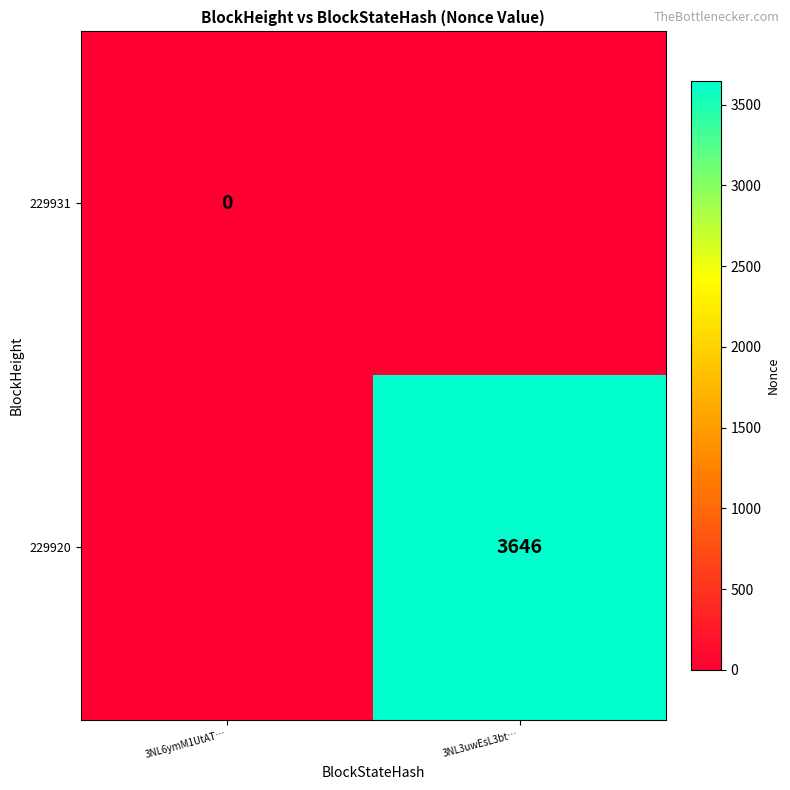

The 229920 series shows 3646 at 3NL3uwEsL3bt…. True or false?

True